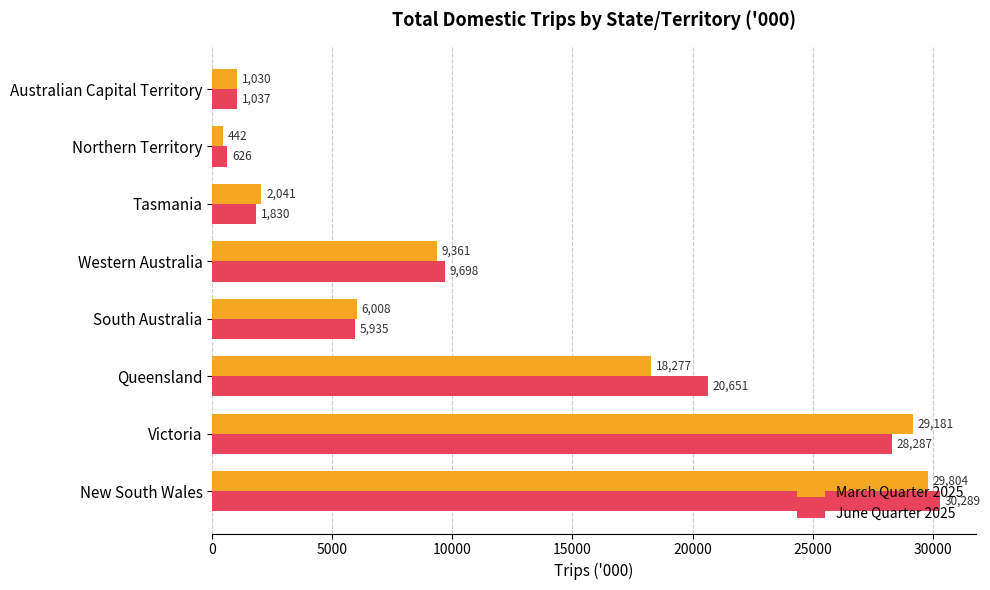

Which series changed the most between Tasmania and Australian Capital Territory?

March Quarter 2025